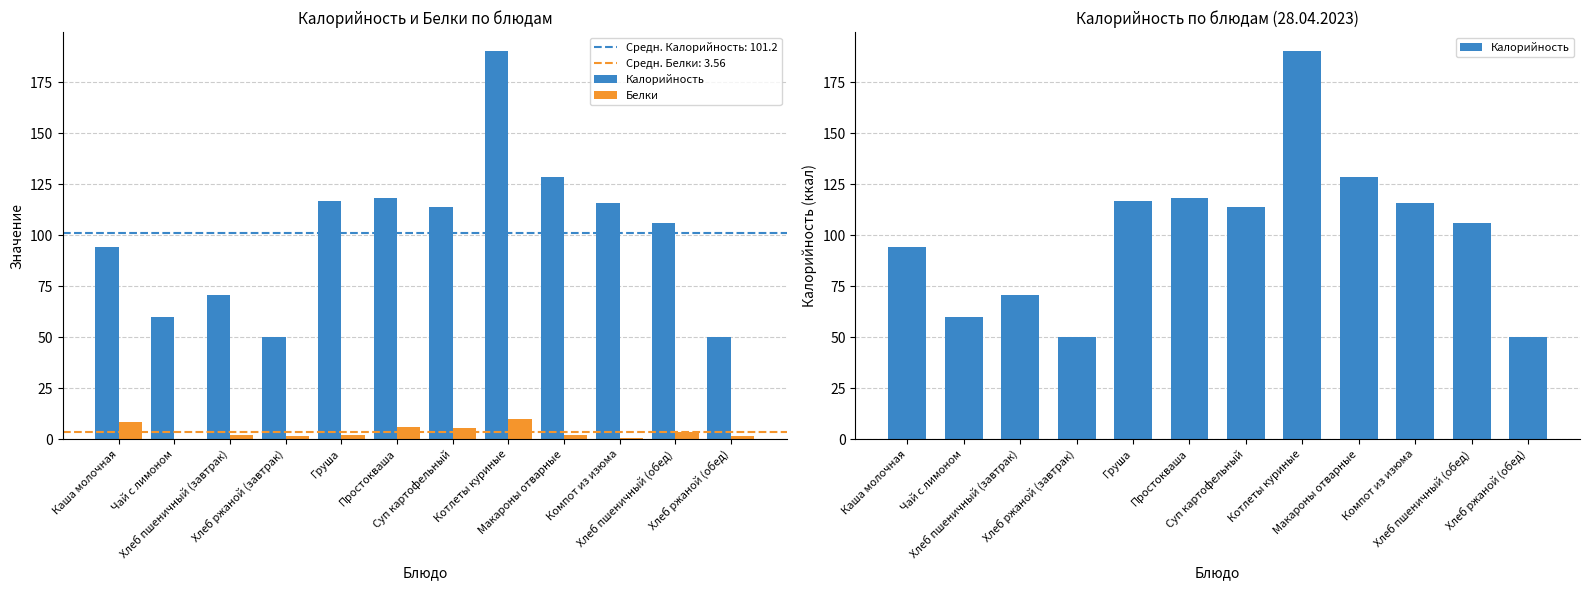

What is the value of the Калорийность bar at the 11th from the left?

106.2